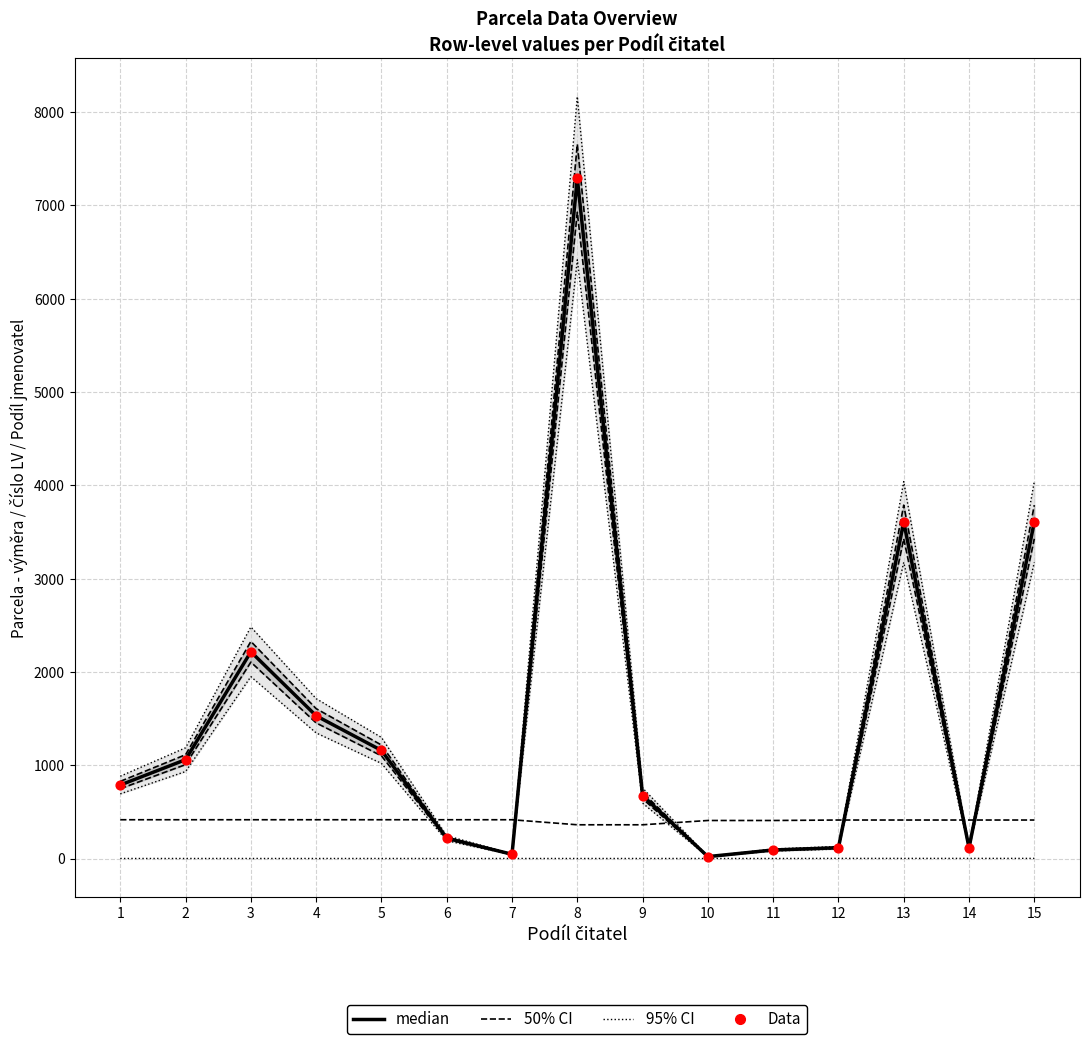

Which series reaches the minimum Y coordinate?

95% CI